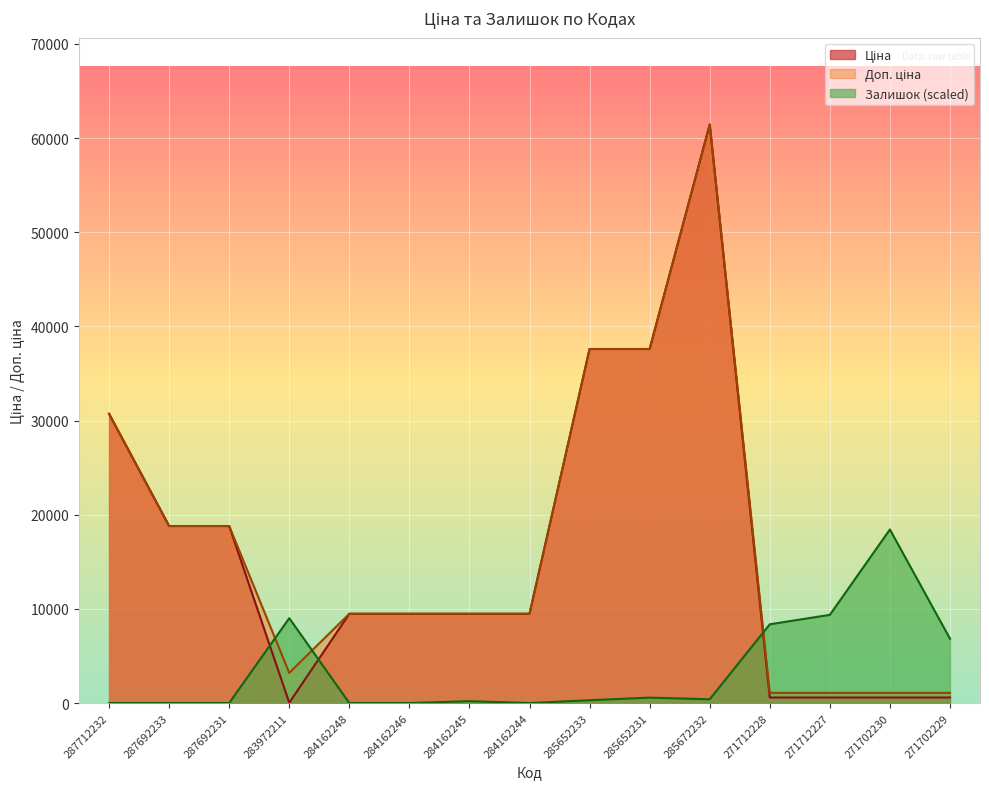

True or false: Ціна and Доп. ціна cross at least once.

False